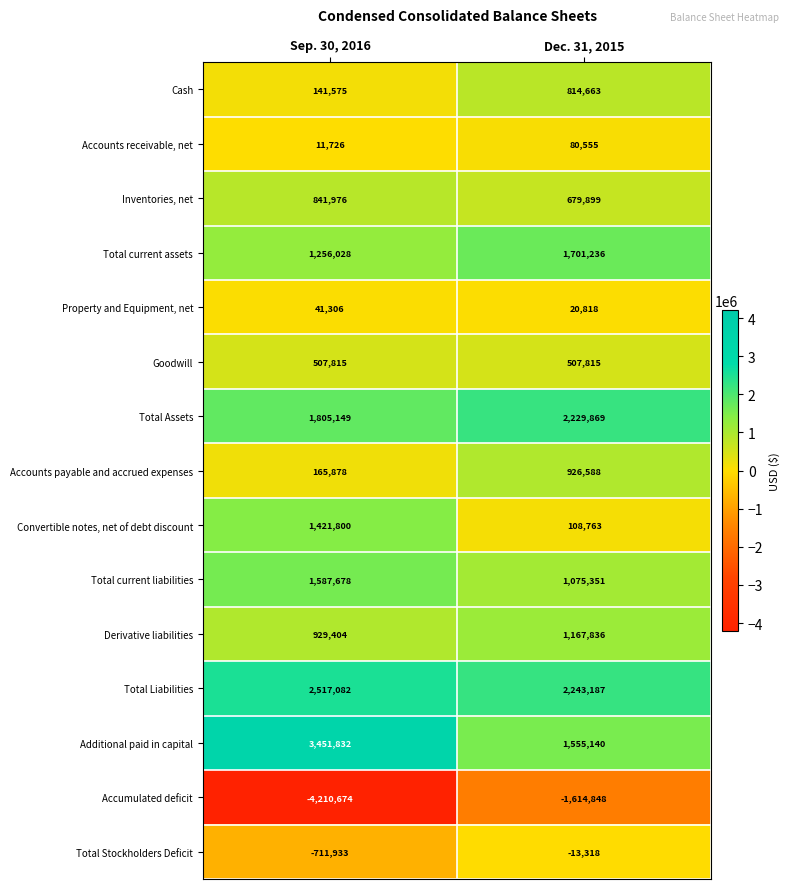

List the series in order of their peak value, highest first.

Additional paid in capital, Total Liabilities, Total Assets, Total current assets, Total current liabilities, Convertible notes, net of debt discount, Derivative liabilities, Accounts payable and accrued expenses, Inventories, net, Cash, Goodwill, Accounts receivable, net, Property and Equipment, net, Total Stockholders Deficit, Accumulated deficit